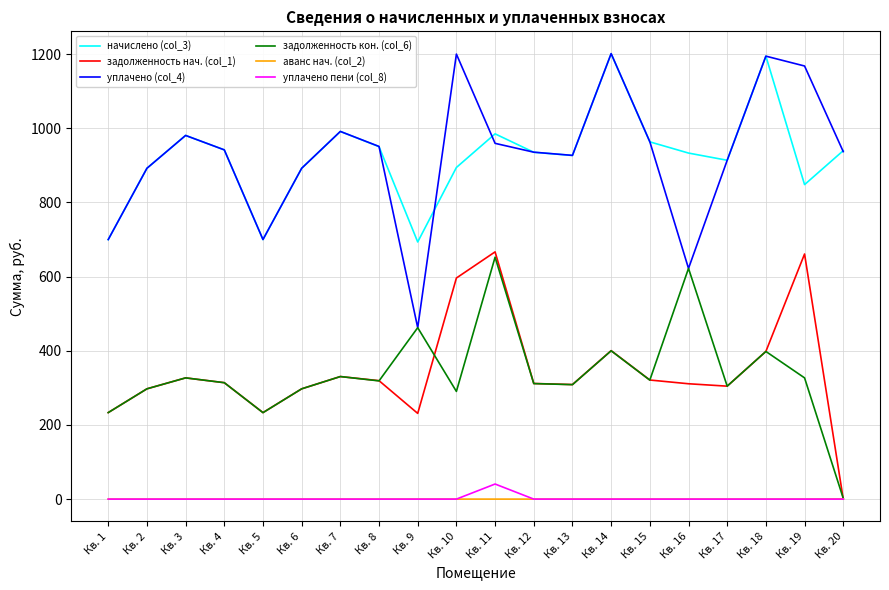

Is the value of уплачено пени (col_8) at Кв. 5 greater than the value of уплачено (col_4) at Кв. 8?

No